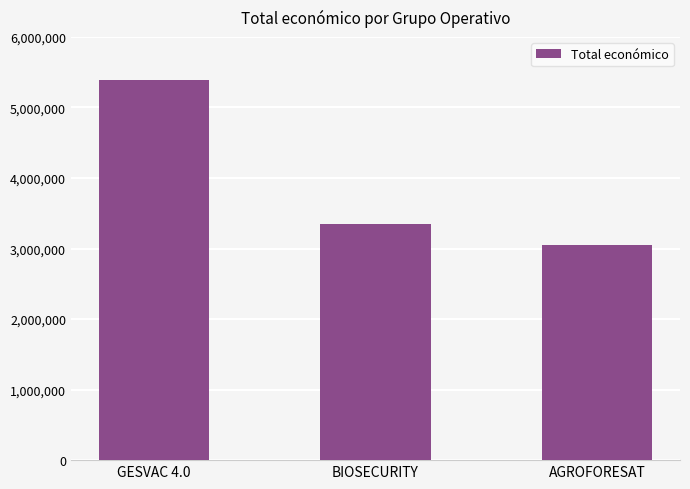

What is the label of the 3rd bar from the right?

GESVAC 4.0